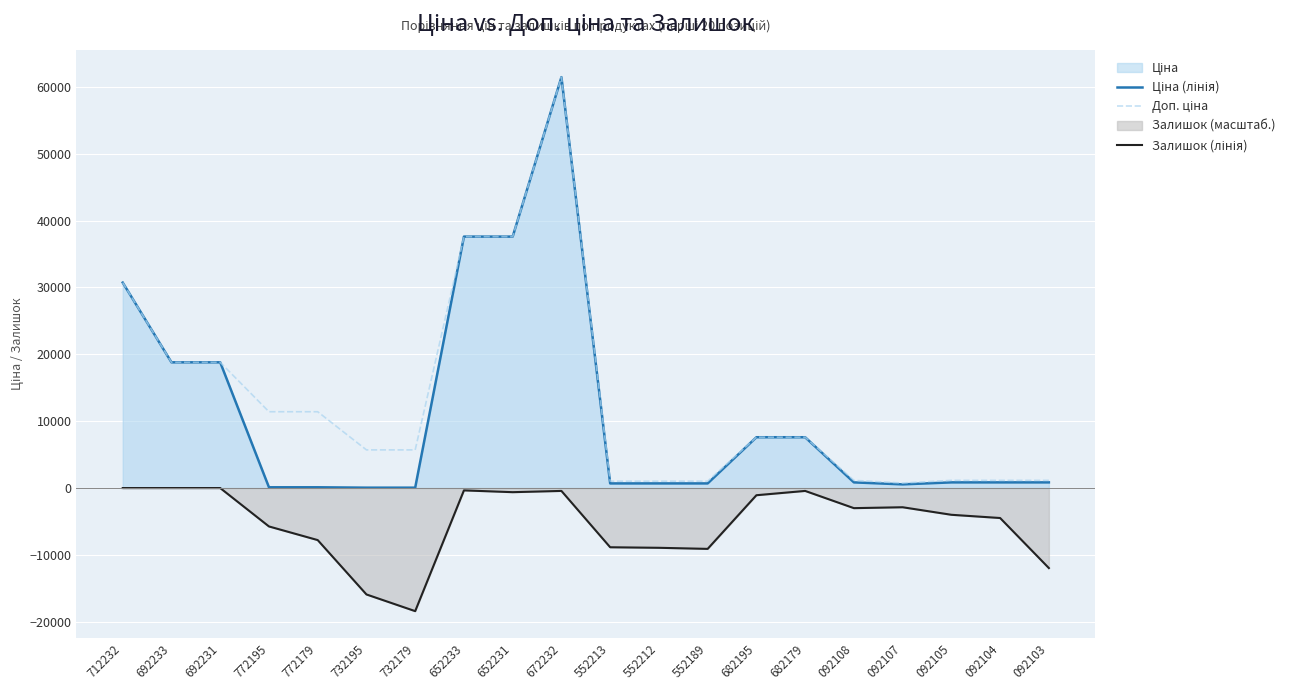

What is the difference between the maximum and second lowest values in the Доп. ціна series?

60409.6